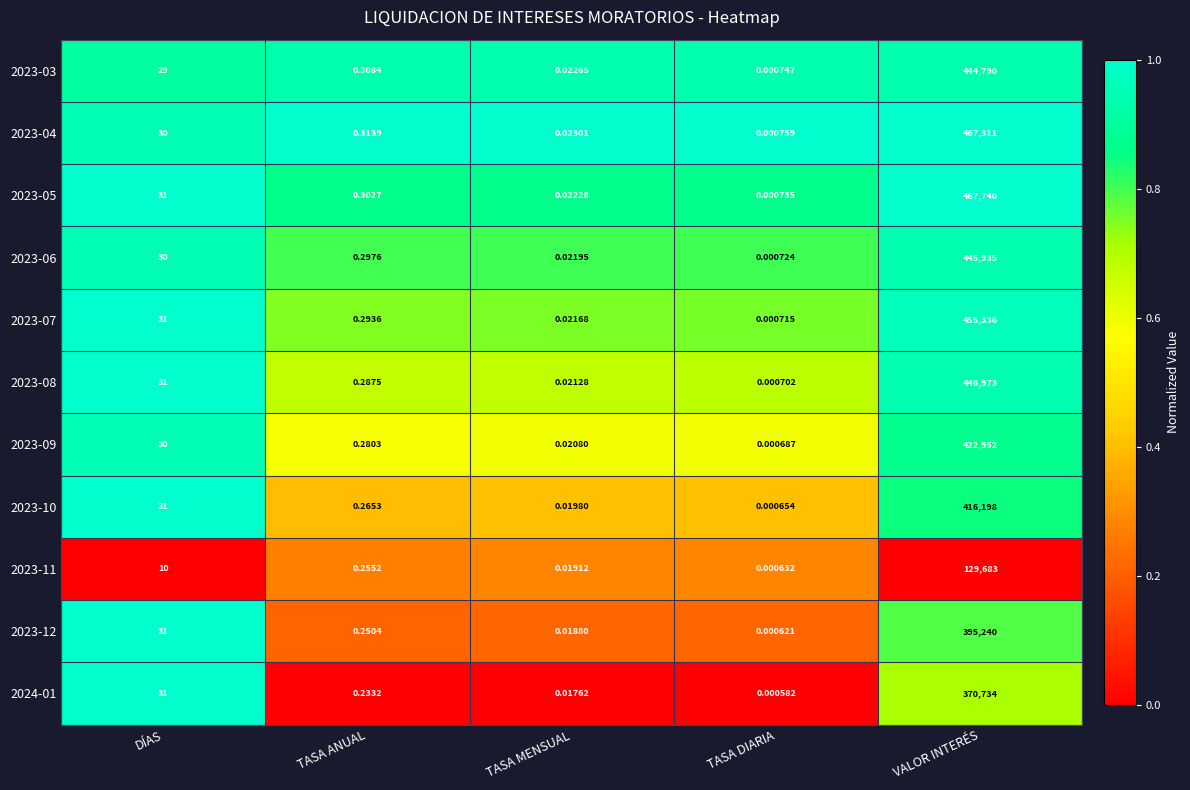

At which label does 2023-12 reach its peak?

VALOR INTERÉS